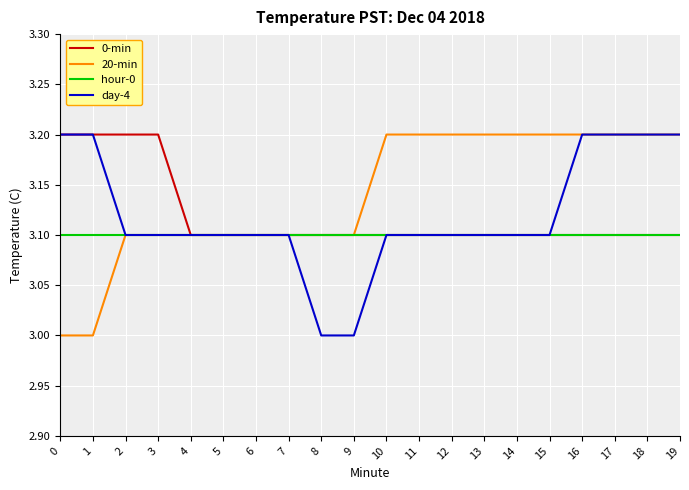

What is the spread (max minus min) of values at 17?

0.1